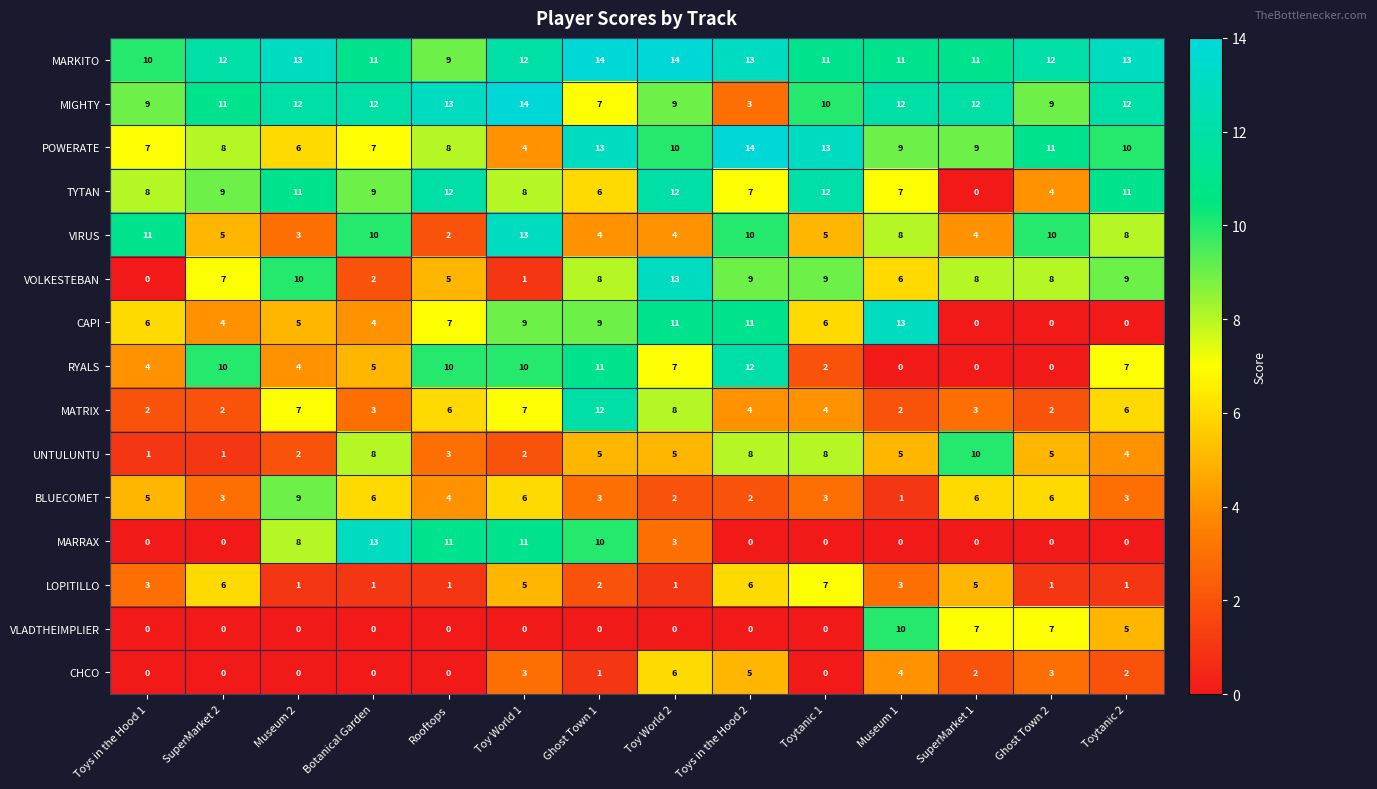

What is the spread (max minus min) of values at Toytanic 2?

13